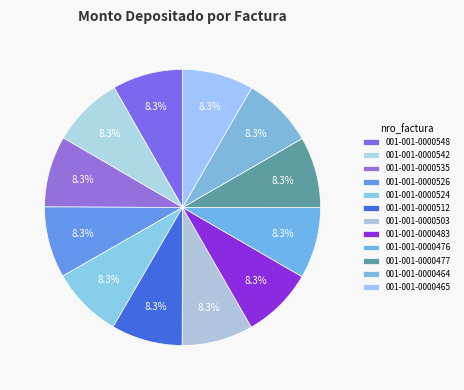

The 001-001-0000476 slice represents 21% of the pie. True or false?

False